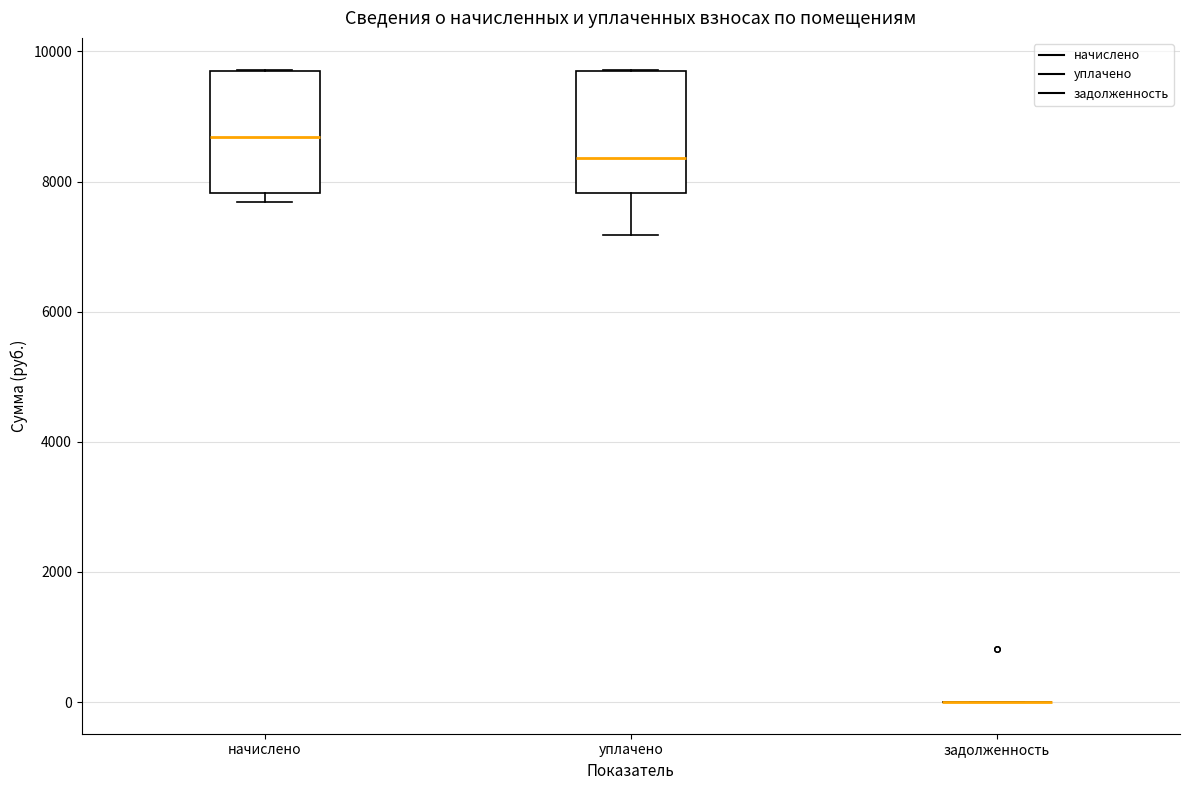

Reading left to right, read every box against the y-axis: the position of its median line, the range the box covers, and the ends of its whiskers. The values are not printed on the chart, so give them approximately, as read against the axis.

начислено: median 8600, box 7800 to 9800, whiskers 7600 to 9800
уплачено: median 8400, box 7800 to 9800, whiskers 7200 to 9800
задолженность: box collapsed to a line at 0, whiskers 0 to 0